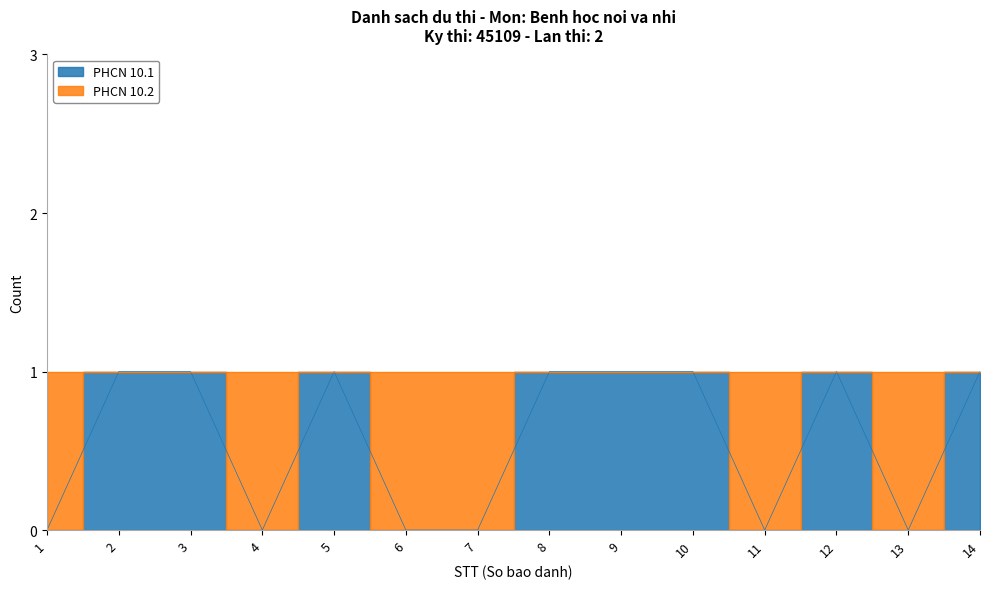

Reading left to right, what are all the values shown in this chart?

1=0	2=1	3=1	4=0	5=1	6=0	7=0	8=1	9=1	10=1	11=0	12=1	13=0	14=1